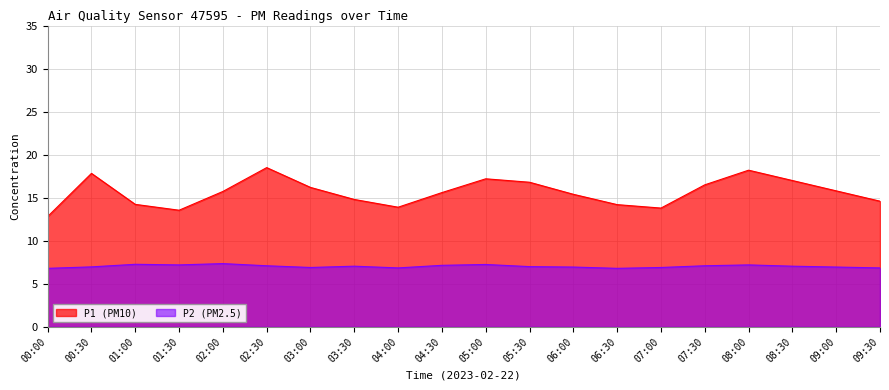

Reading right to left, what are all the values shown in this chart?

P1: 14.6	15.8	17.0	18.2	16.5	13.8	14.2	15.4	16.8	17.2	15.6	13.9	14.8	16.2	18.5	15.7	13.6	14.2	17.8	12.8
P2: 6.8	7.0	7.0	7.2	7.1	6.9	6.8	7.0	7.0	7.2	7.2	6.8	7.0	6.9	7.1	7.3	7.2	7.3	7.0	6.8